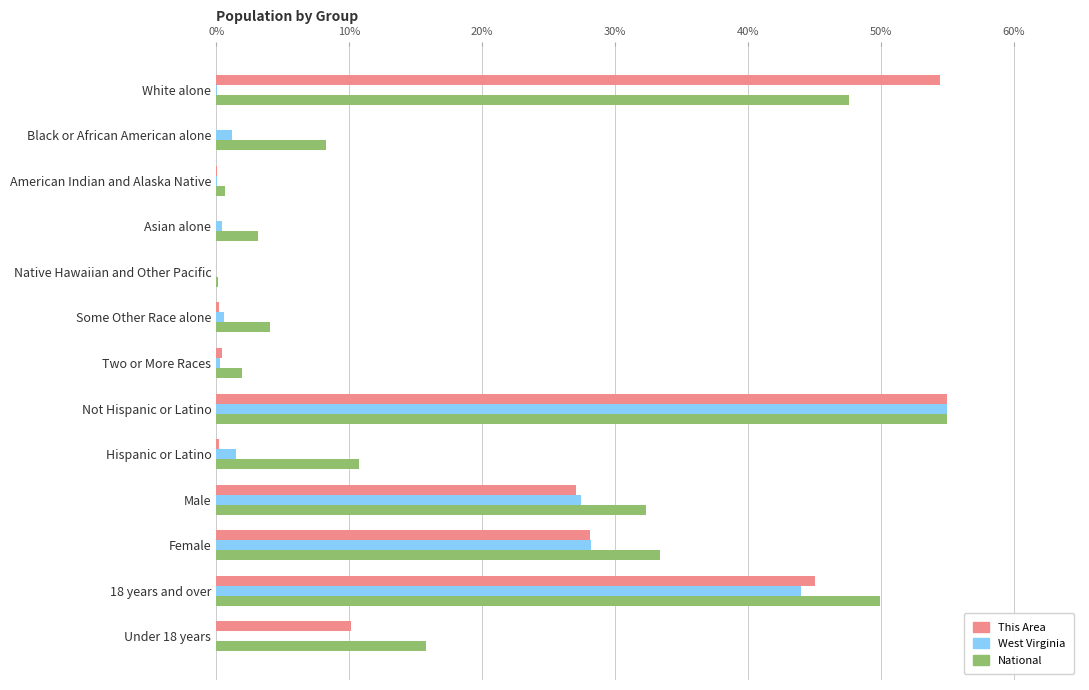

Between American Indian and Alaska Native and 18 years and over, which series saw the biggest shift?

National